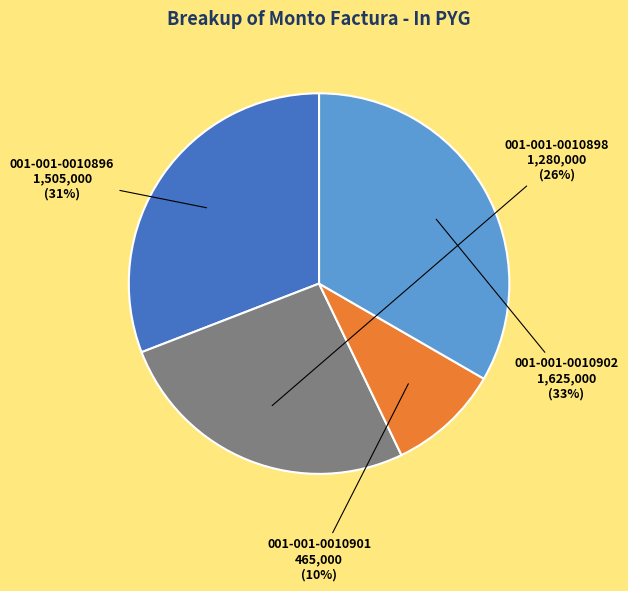

What is the ratio of the value at 001-001-0010898 to the value at 001-001-0010902?

0.8